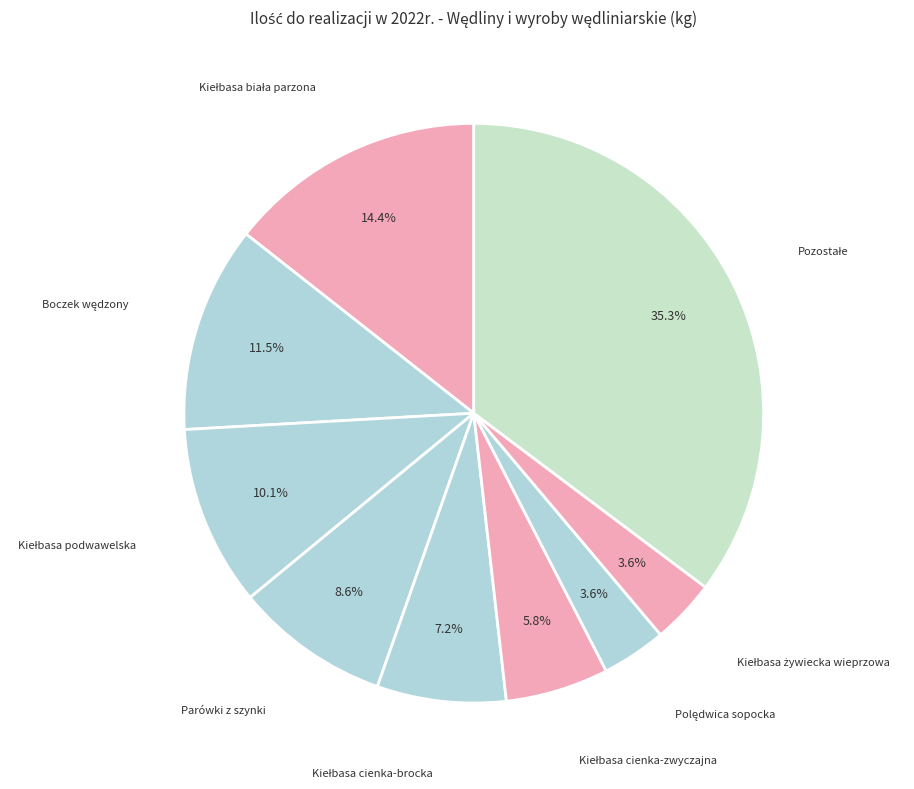

Count the number of slices in the pie.

9